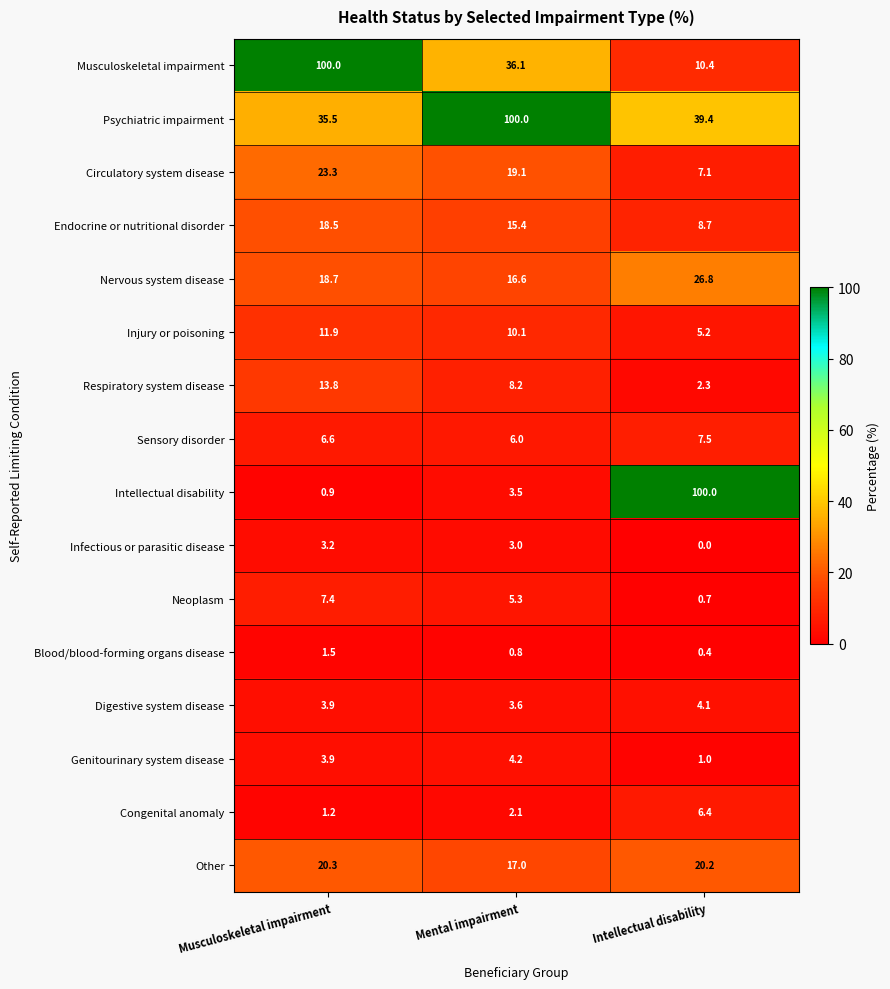

Rank the series at Intellectual disability from lowest to highest value.

Infectious or parasitic disease, Blood/blood-forming organs disease, Neoplasm, Genitourinary system disease, Respiratory system disease, Digestive system disease, Injury or poisoning, Congenital anomaly, Circulatory system disease, Sensory disorder, Endocrine or nutritional disorder, Musculoskeletal impairment, Other, Nervous system disease, Psychiatric impairment, Intellectual disability